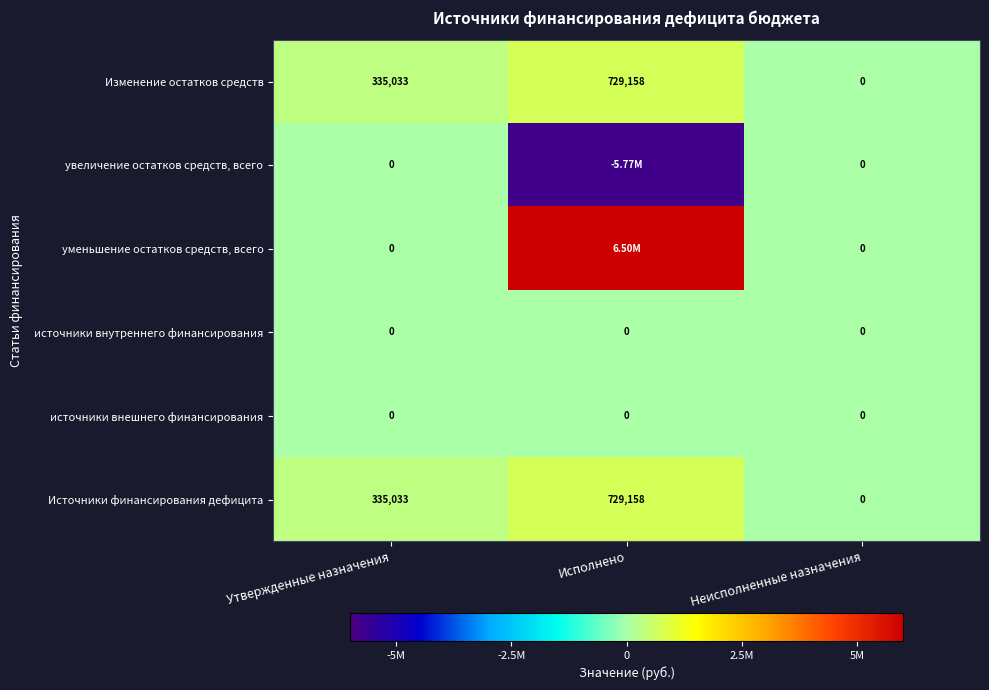

At which category does the chart reach its minimum across all series?

Исполнено